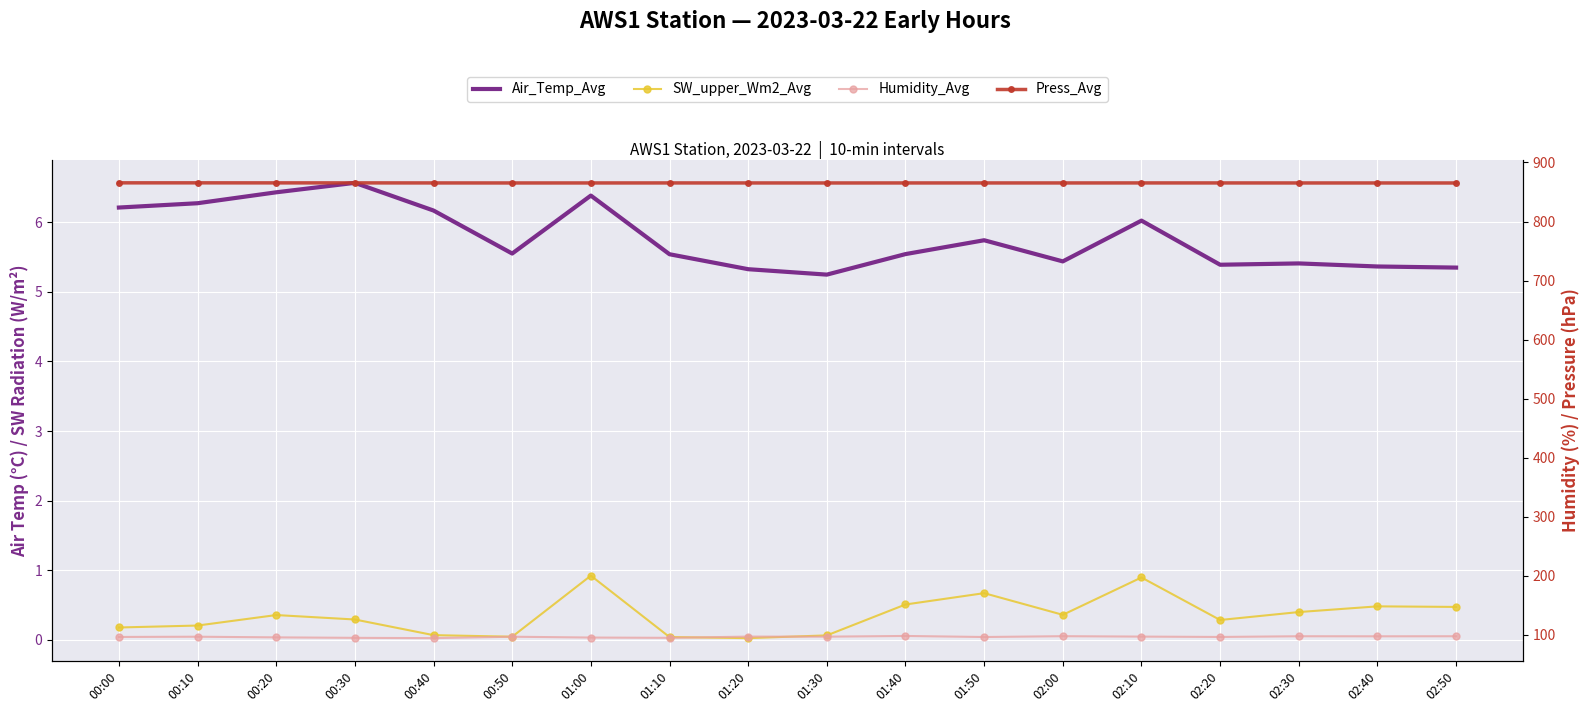

Is it true that Air_Temp_Avg equals 7.5 at 01:10?

False